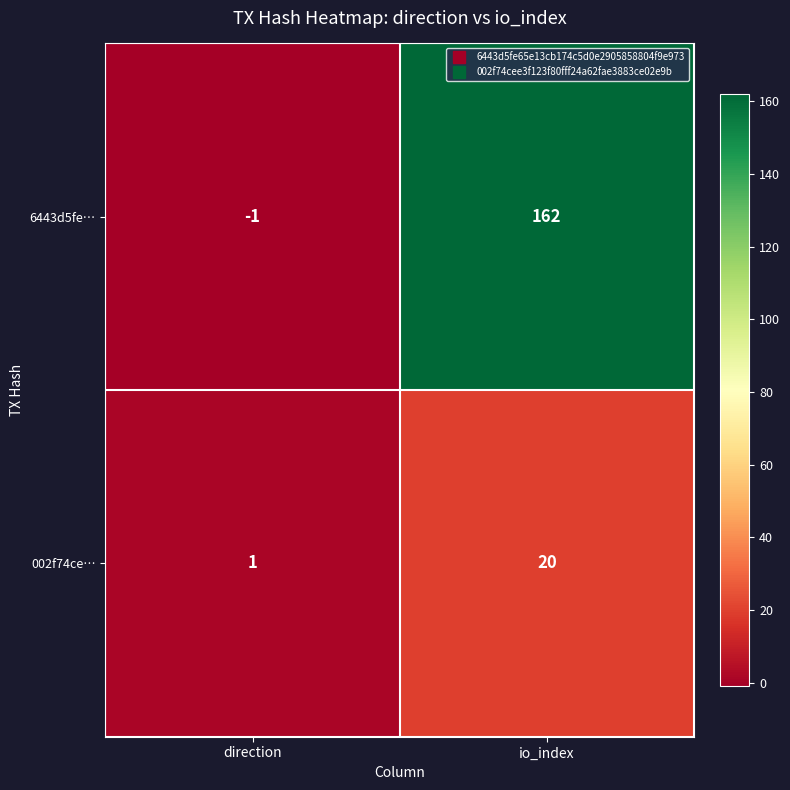

Which series changed the most between direction and io_index?

6443d5fe…